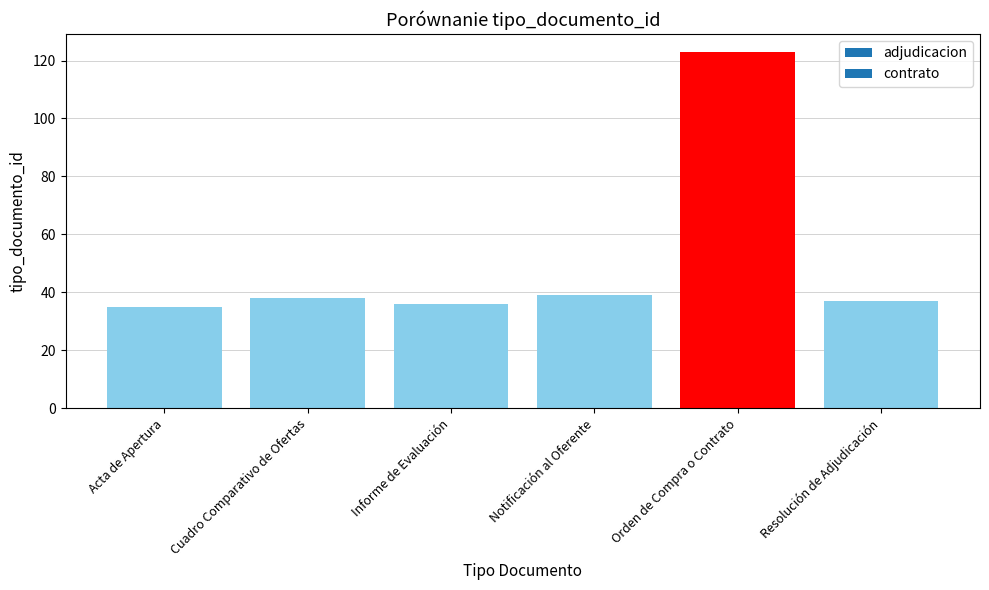

Reading left to right, what are all the values shown in this chart?

35	38	36	39	123	37